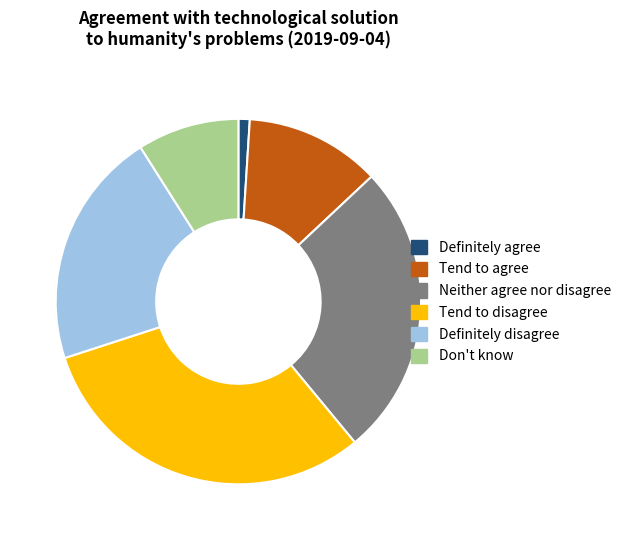

Which has a higher value, Neither agree nor disagree or Definitely disagree?

Neither agree nor disagree